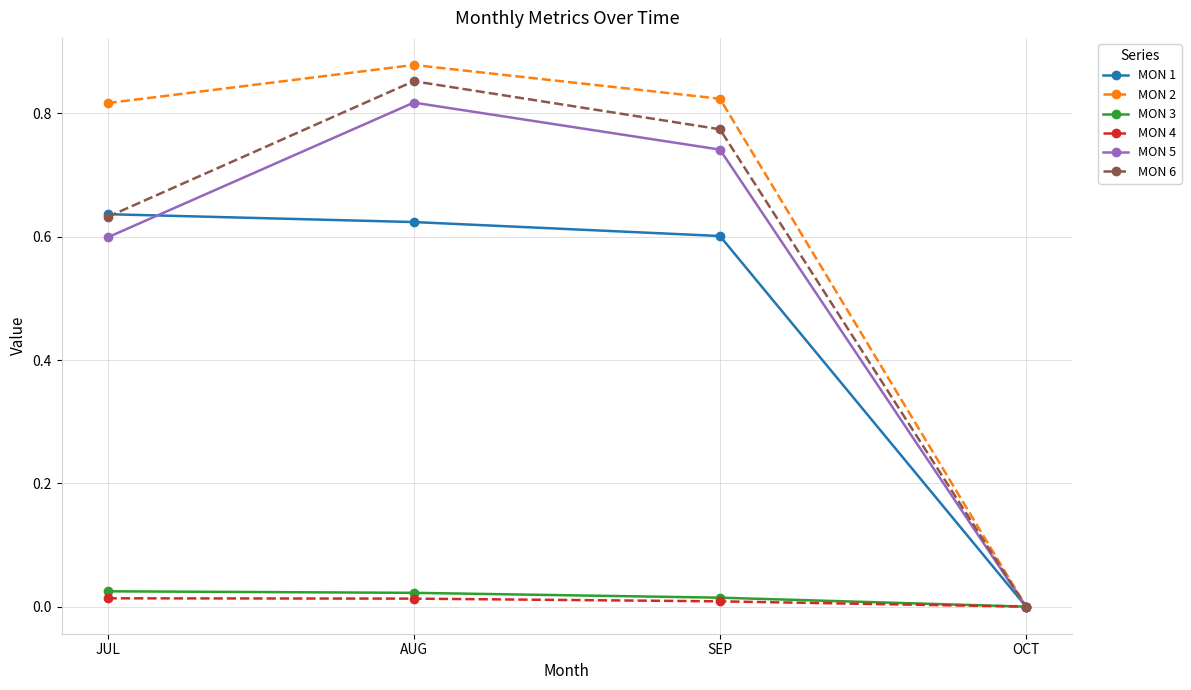

How many interior local peaks does the MON 6 series have?

1